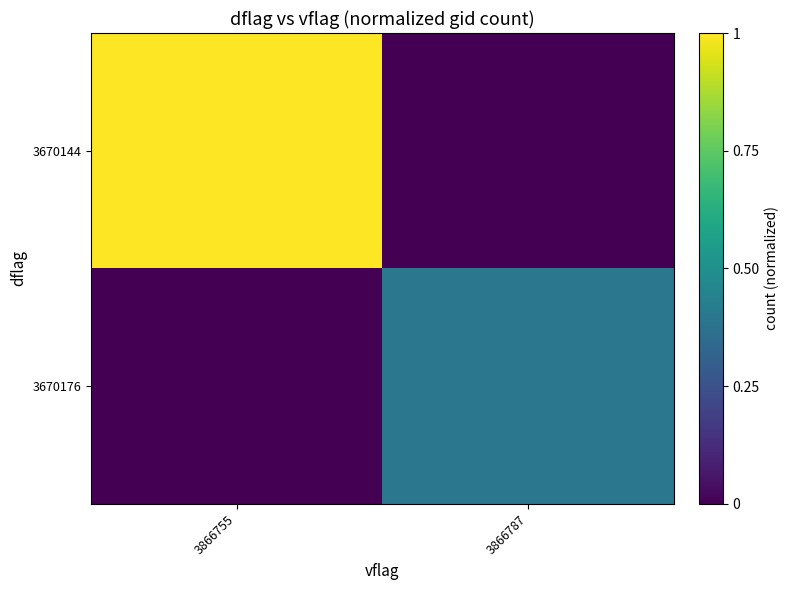

What is the average value of the row_1 series?

0.2